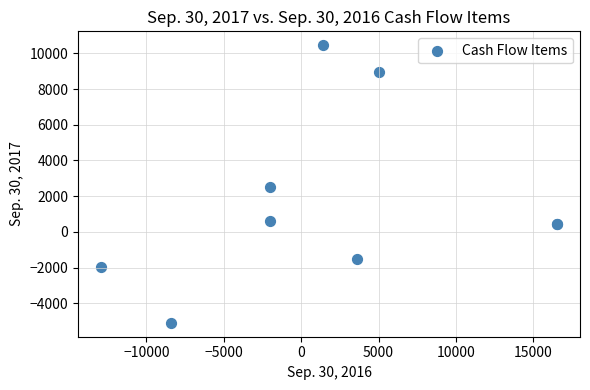

What Y value in the scatter plot is closest to 2680?

2500